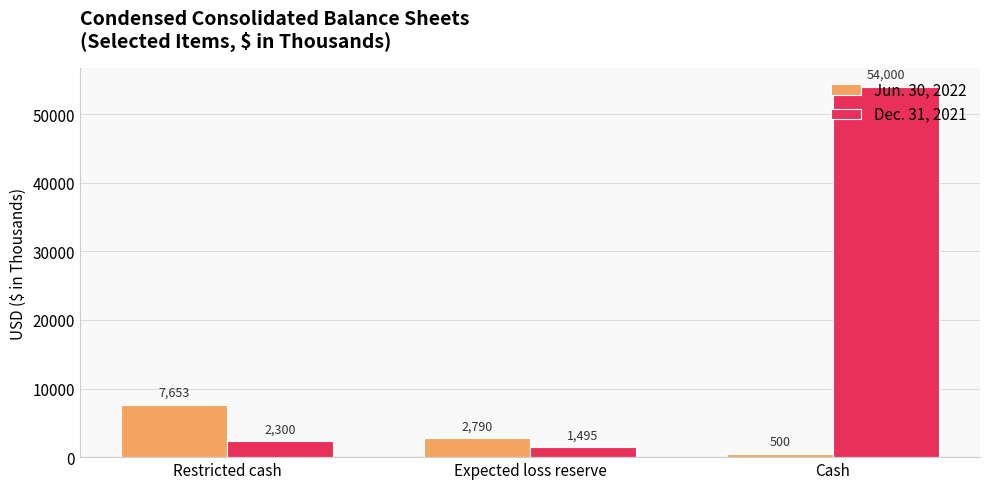

How many bars are there in each group?

2